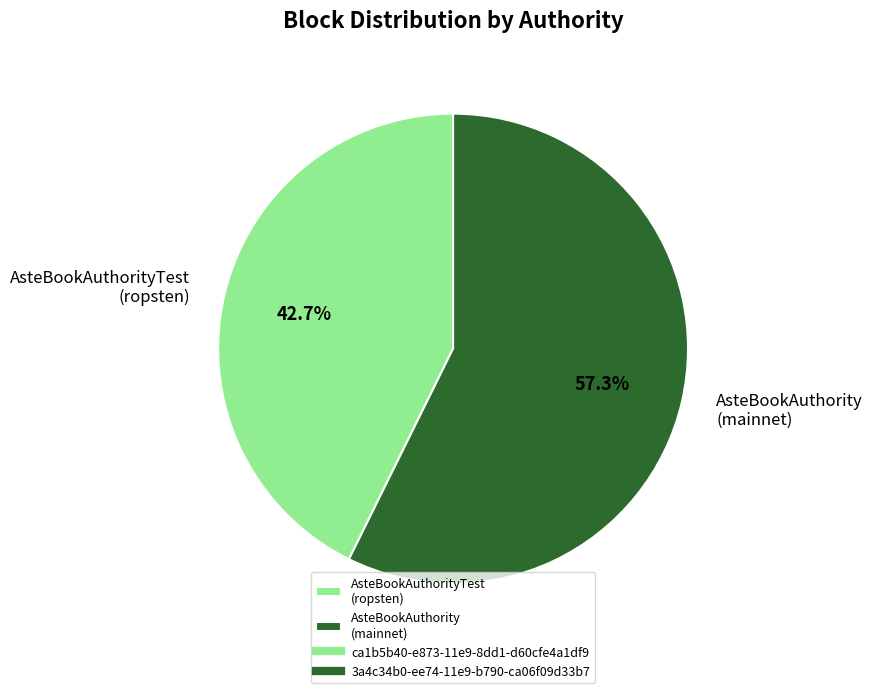

Which category has the smallest portion of the pie?

AsteBookAuthorityTest (ropsten)